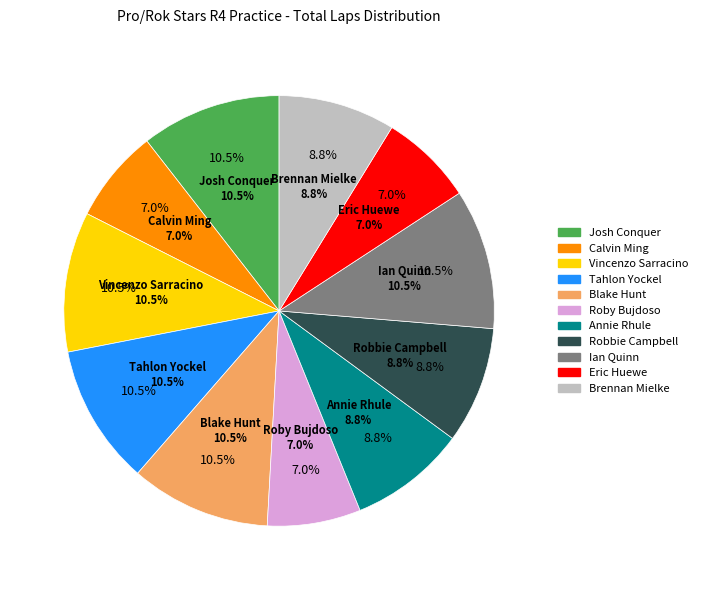

What is the change in value from Vincenzo Sarracino to Eric Huewe?

-2